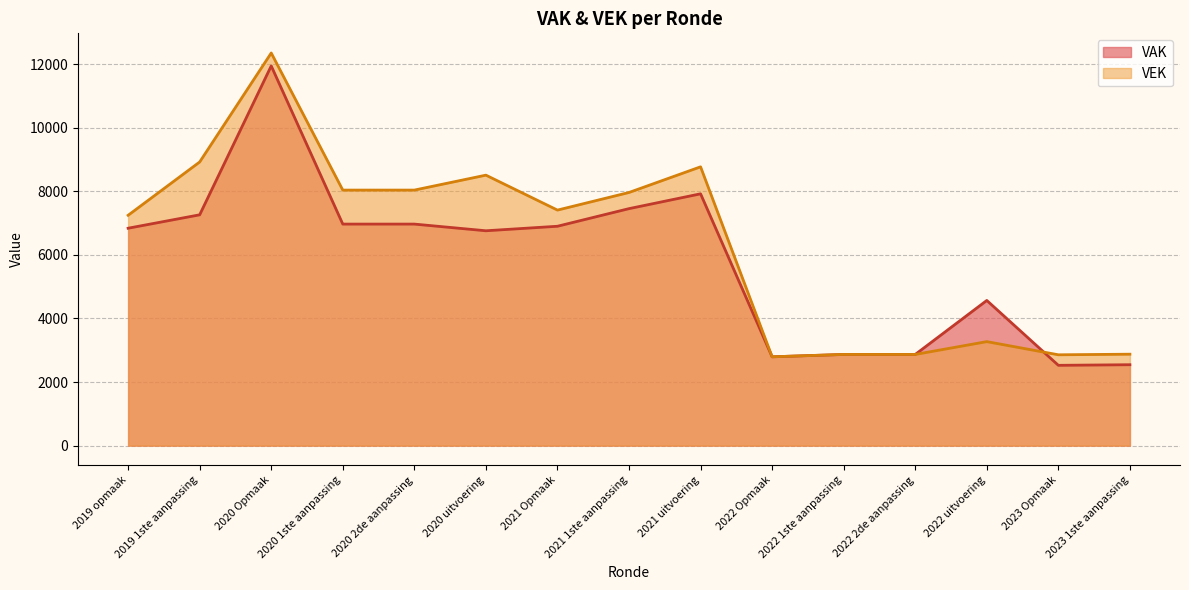

The value of VAK at 2022 1ste aanpassing is 2867. True or false?

True